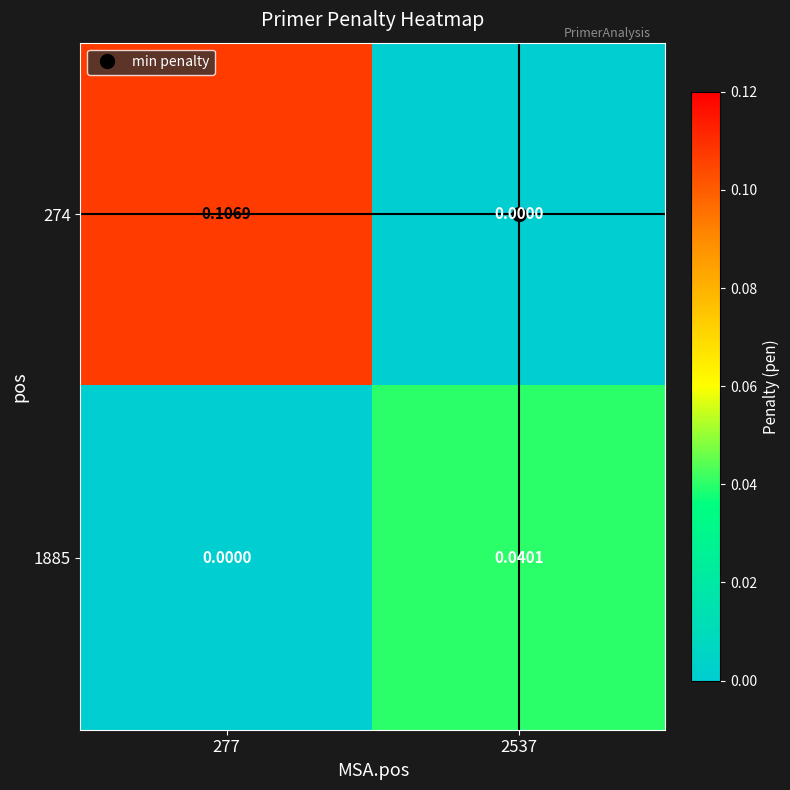

What is the spread (max minus min) of values at 277?

0.1